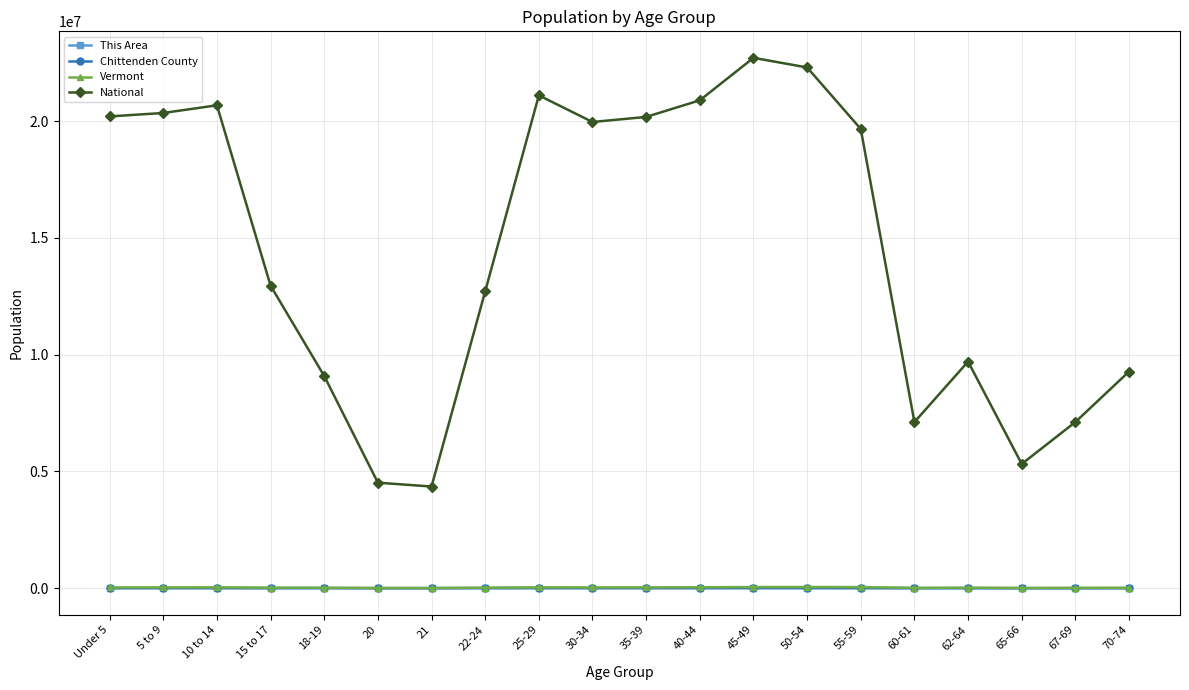

How many data points does each series have?

20